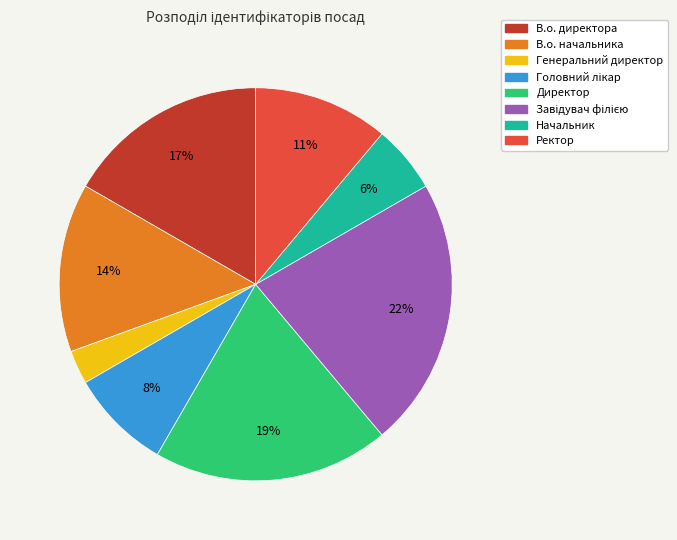

How many slices are in this pie chart?

8